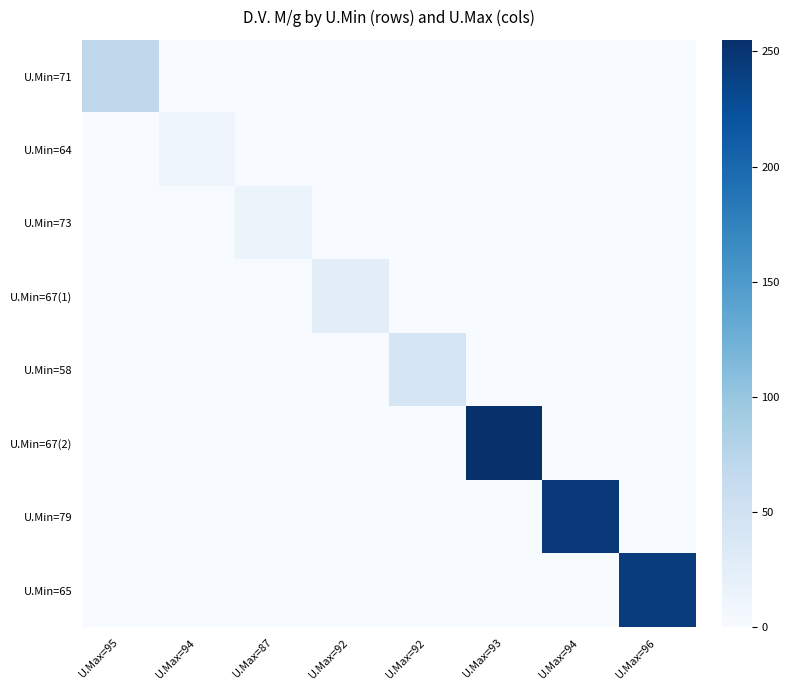

At which category does the chart reach its peak across all series?

U.Max=93